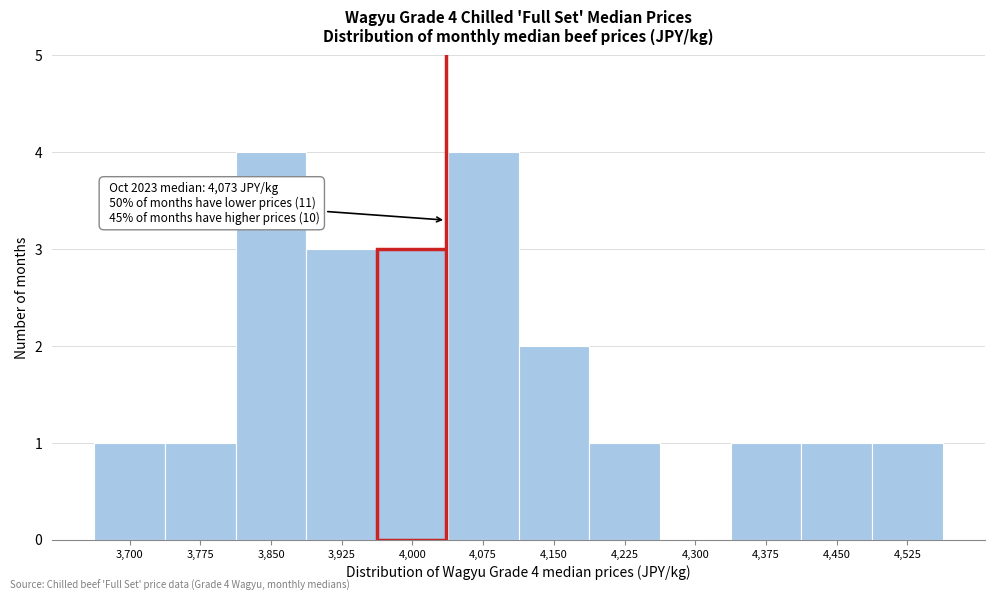

Reading right to left, what are all the values shown in this chart?

4,525=1	4,450=1	4,375=1	4,300=0	4,225=1	4,150=2	4,075=4	4,000=3	3,925=3	3,850=4	3,775=1	3,700=1